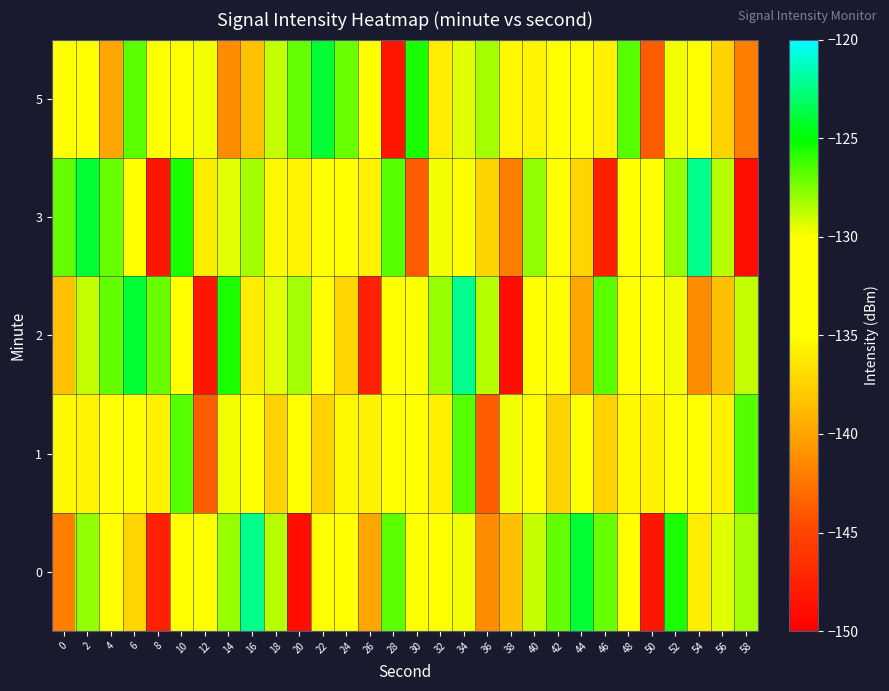

Count the number of data series in this chart.

5